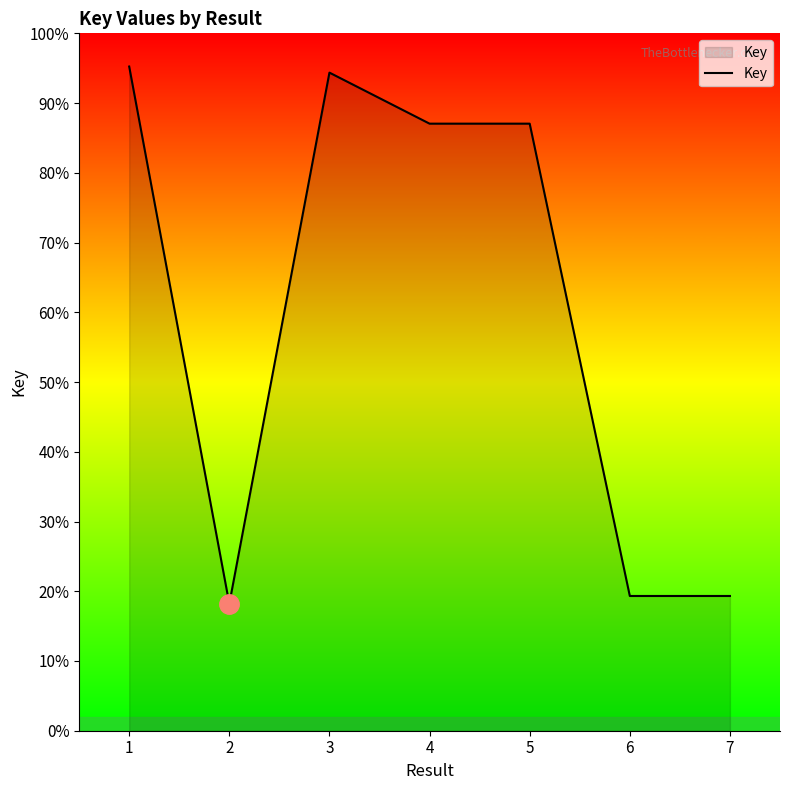

Does the chart have visible grid lines?

No